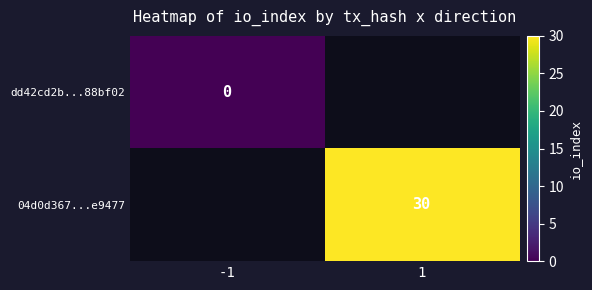

How many distinct data groups are displayed?

2